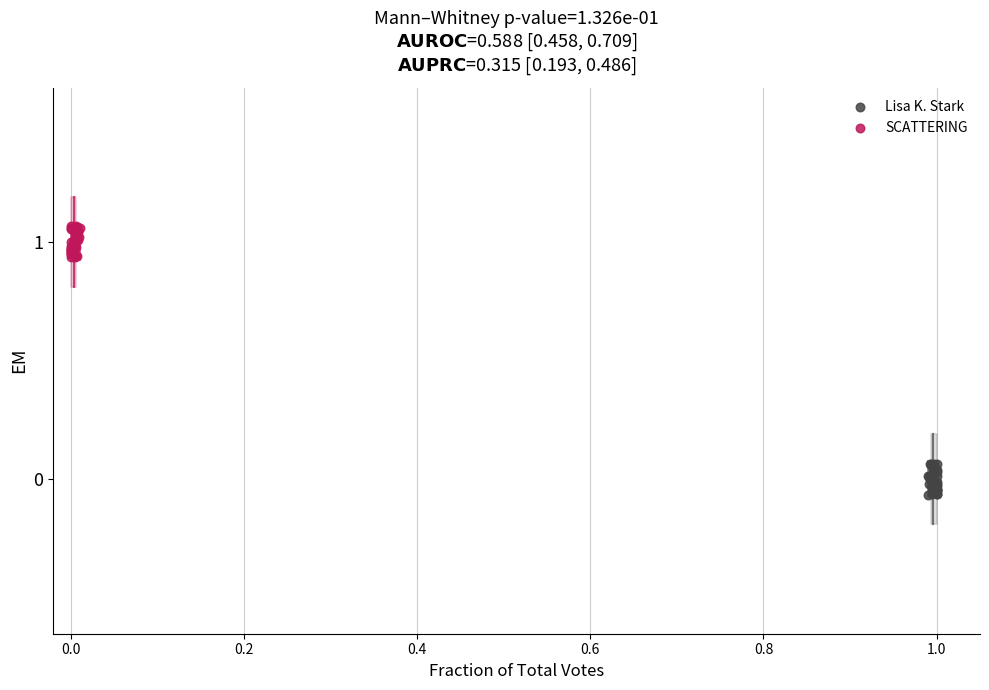

Which series reaches the maximum Y coordinate?

SCATTERING